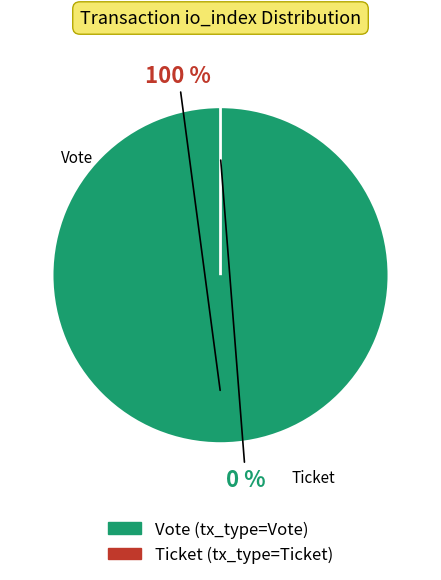

How many slices are in this pie chart?

2